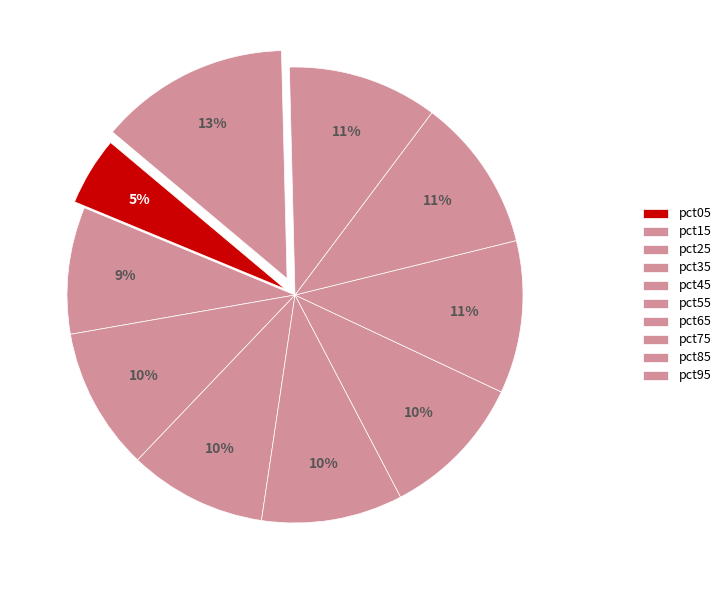

Which slice is the smallest?

pct05